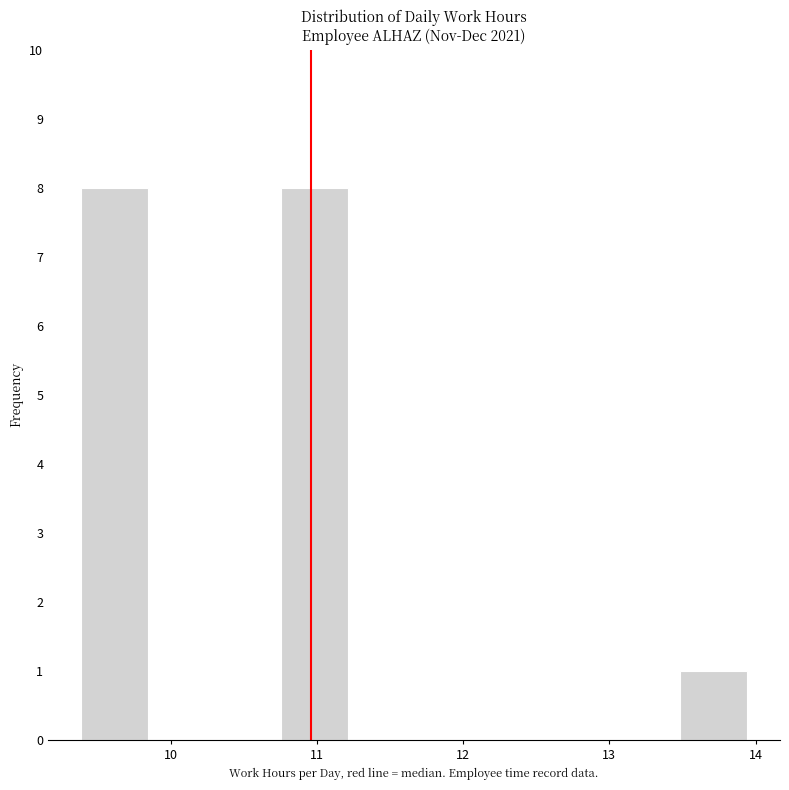

What is the height of the bar covering 10.8 to 11.2 on the x-axis? Neither the bar edges nor the heights are printed on the chart, so give them approximately, as read against the axes.

8